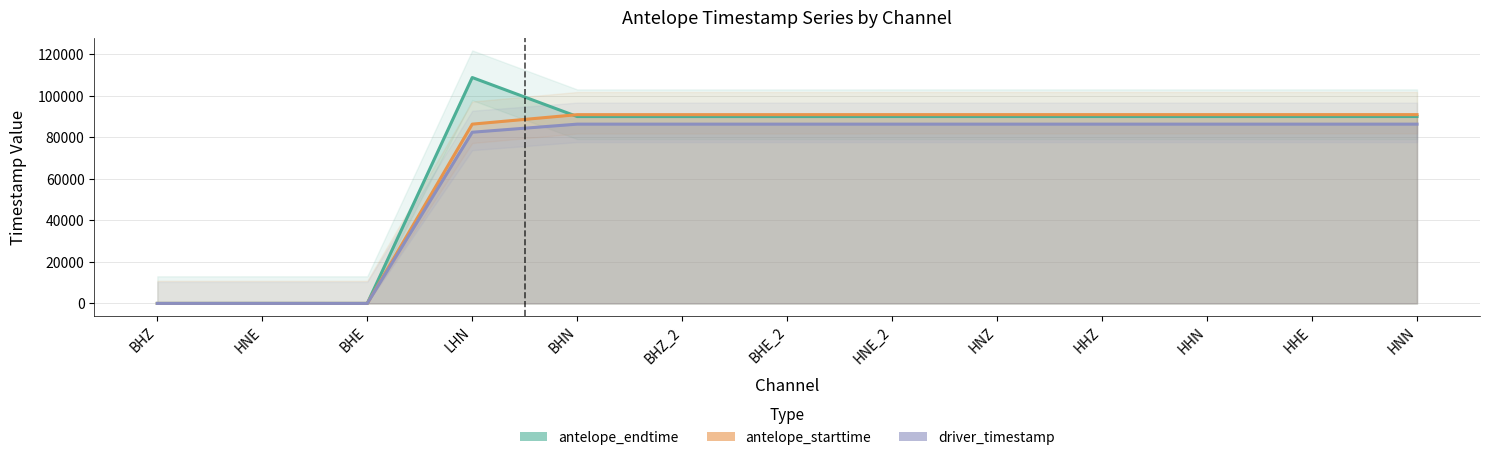

How many distinct data groups are displayed?

3